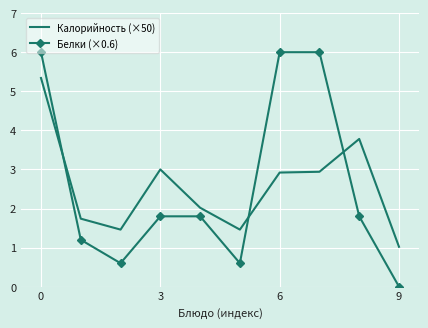

How many data points does each series have?

10